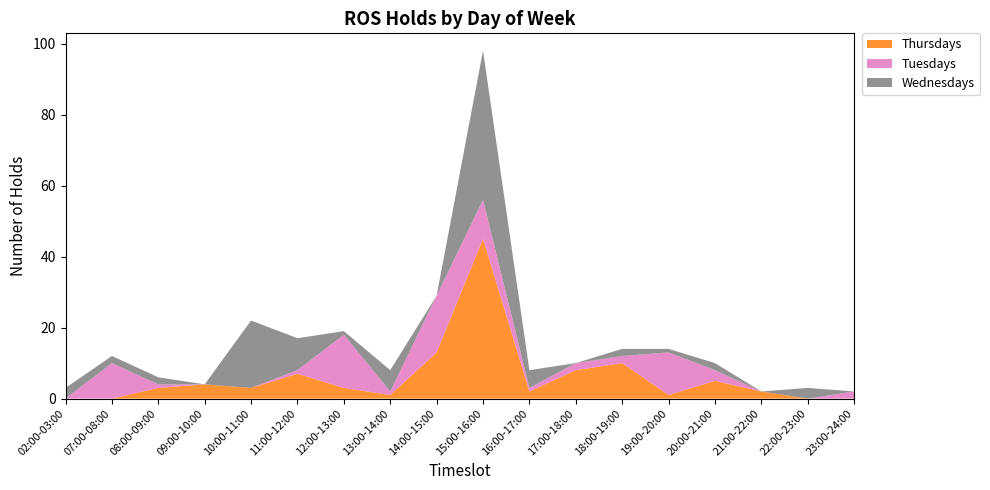

Reading left to right, extract all data points from this chart.

Thursdays: 0	0	3	4	3	7	3	1	13	45	2	8	10	1	5	2	0	0
Tuesdays: 0	10	1	0	0	1	15	1	16	11	1	2	2	12	3	0	0	2
Wednesdays: 3	2	2	0	19	9	1	6	0	42	5	0	2	1	2	0	3	0